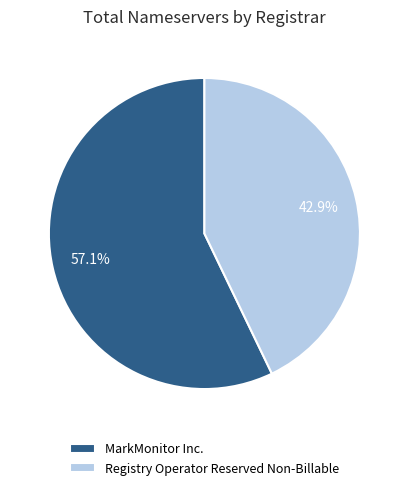

To the nearest percent, what percentage of the pie is MarkMonitor Inc.?

57%